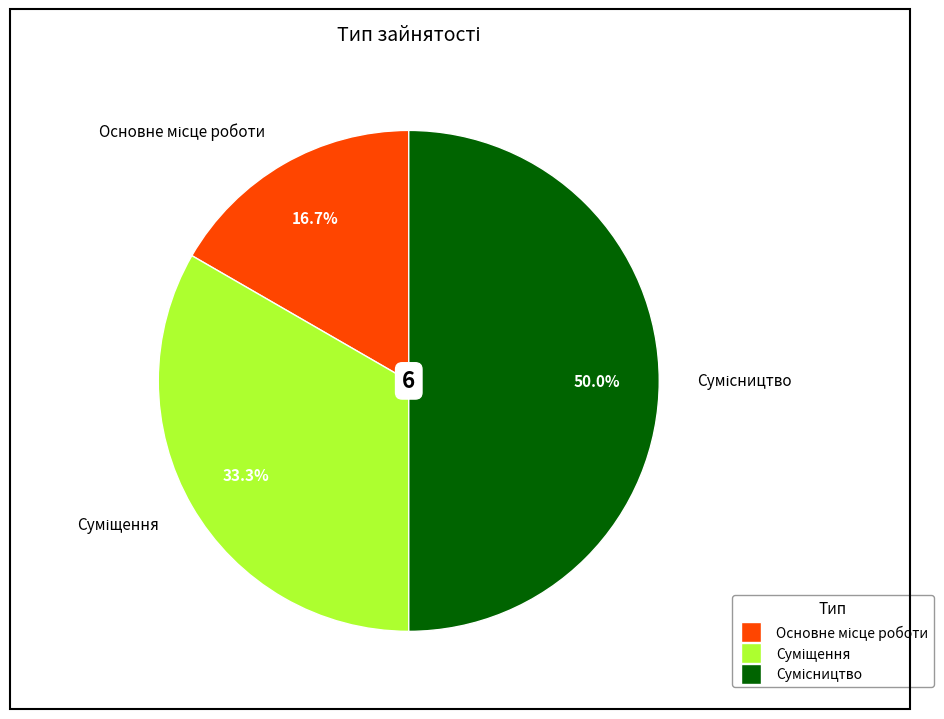

Approximately how many times larger is the value at Сумісництво compared to Основне місце роботи?

3.0